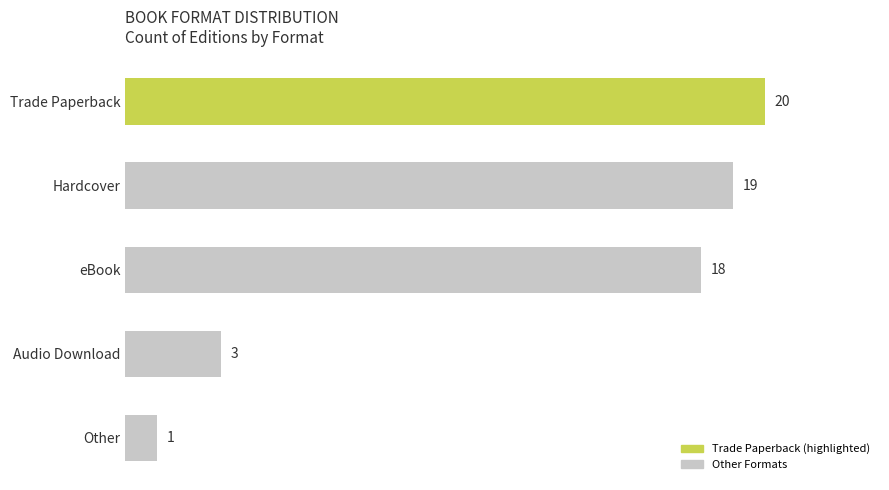

What is the greatest value displayed?

20